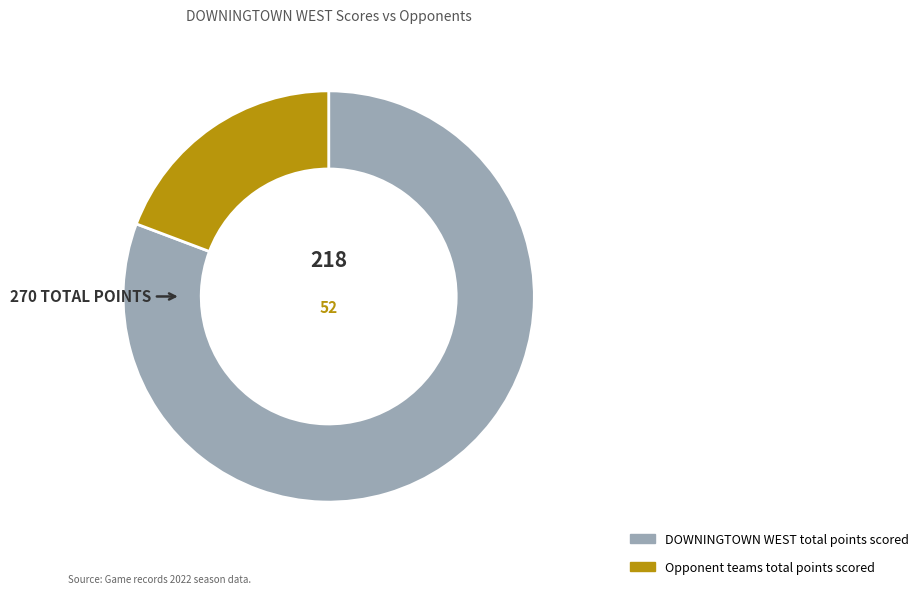

Is there any slice that represents more than half of the pie?

Yes